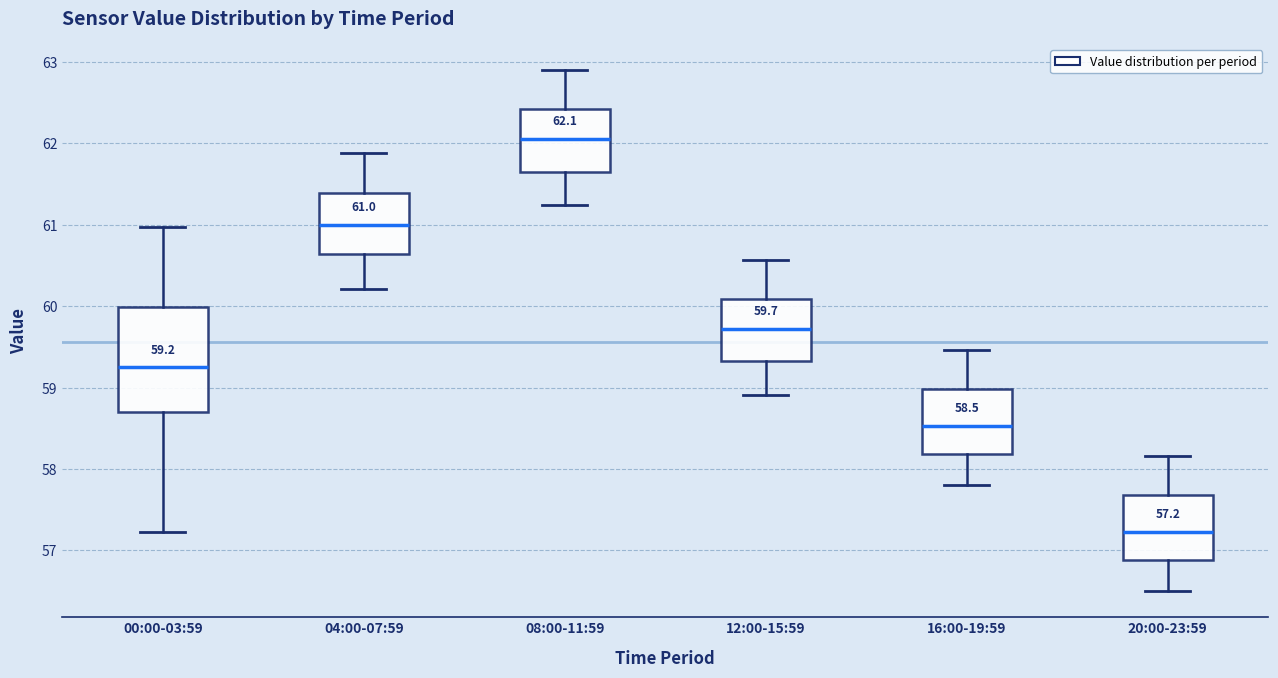

Which box has the highest median line?

08:00-11:59